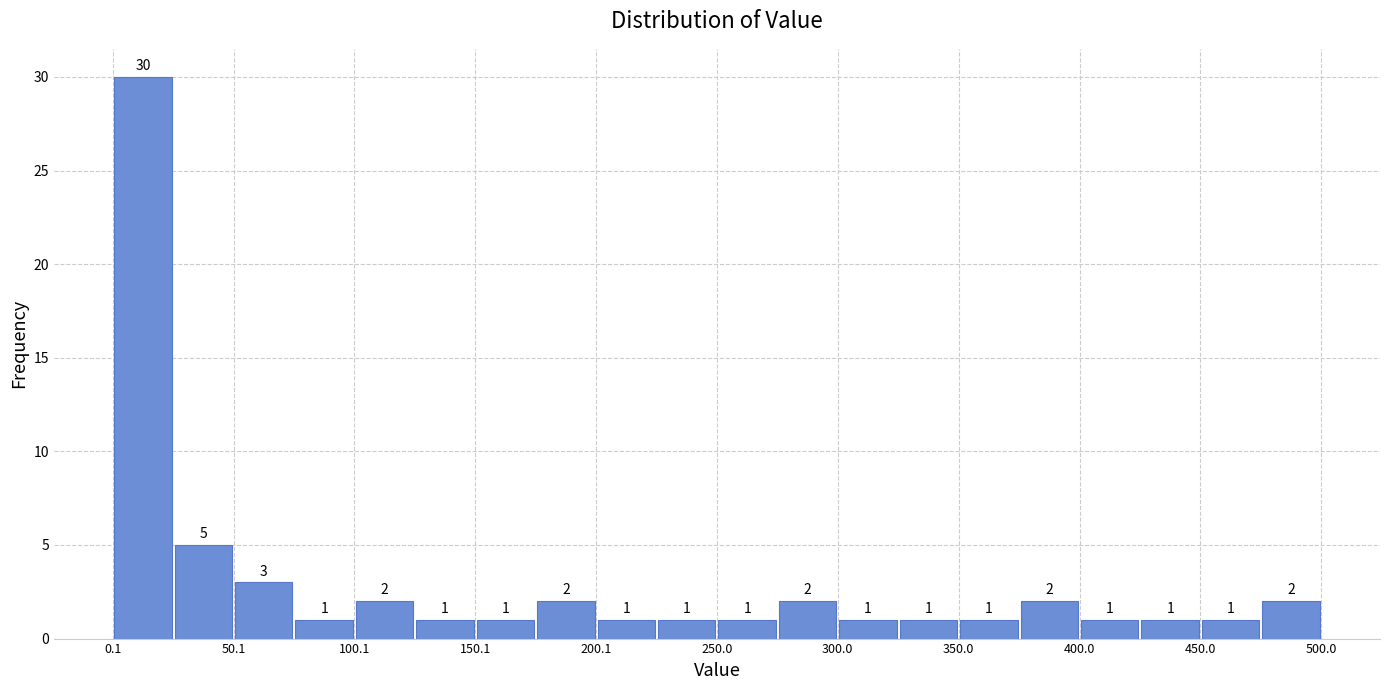

Reading left to right, list every bar in this chart as the range it spans on the x-axis followed by its height. The bar edges are not printed on the chart, so give them approximately, as read against the axis.

0 to 25: 30
25 to 50: 5
50 to 75: 3
75 to 100: 1
100 to 125: 2
125 to 150: 1
150 to 175: 1
175 to 200: 2
200 to 225: 1
225 to 250: 1
250 to 275: 1
275 to 300: 2
300 to 325: 1
325 to 350: 1
350 to 375: 1
375 to 400: 2
400 to 425: 1
425 to 450: 1
450 to 475: 1
475 to 500: 2